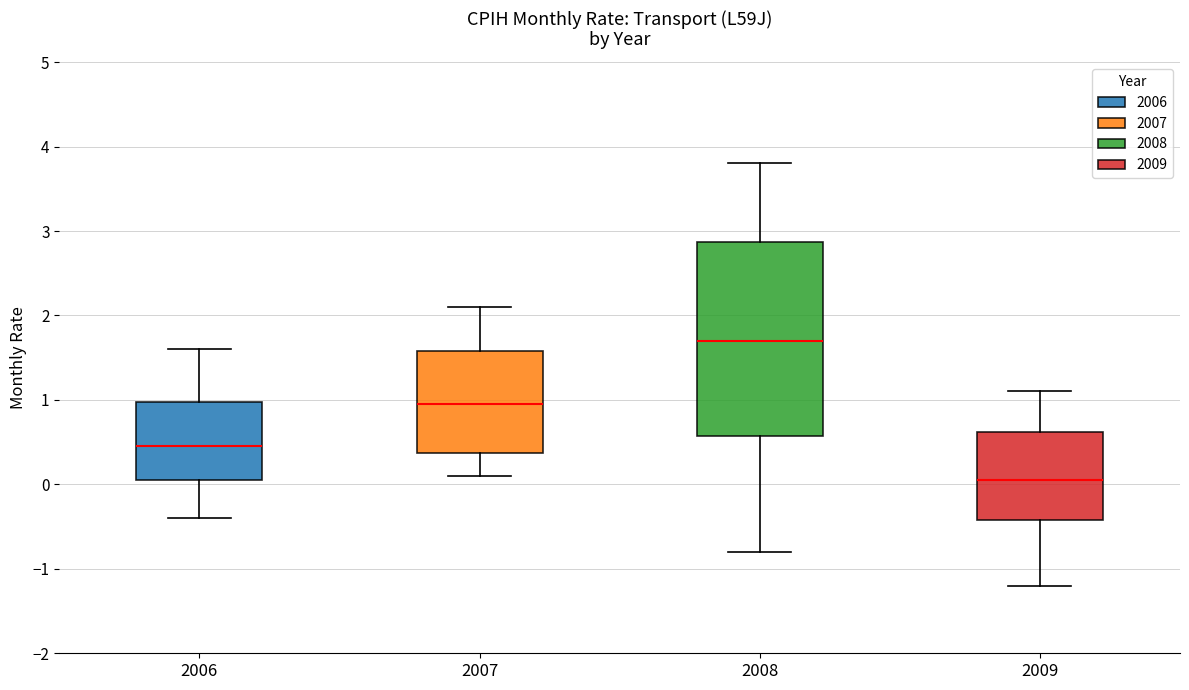

Which box is the tallest, from its lower edge to its upper edge?

2008